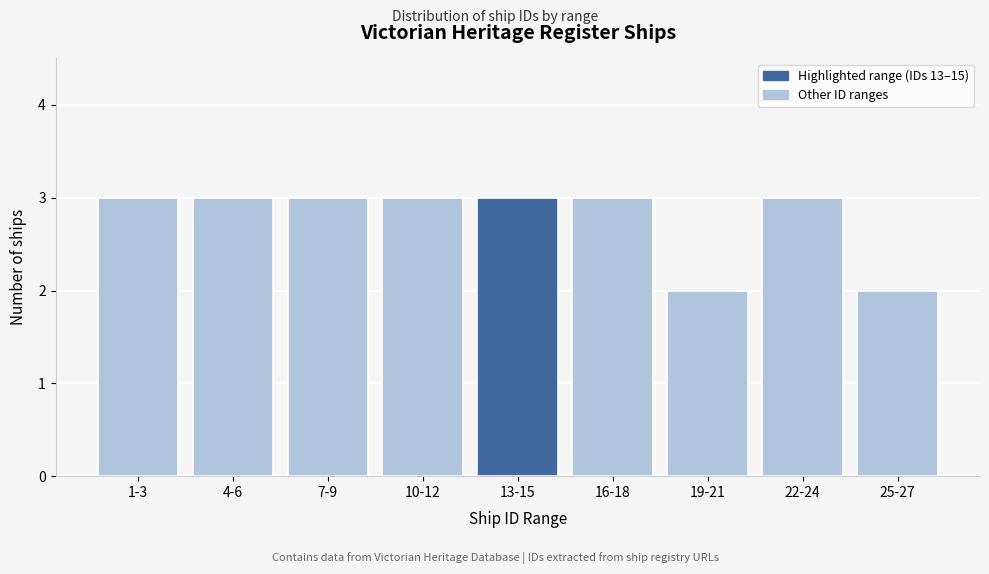

Reading left to right, extract all data points from this chart.

3	3	3	3	3	3	2	3	2